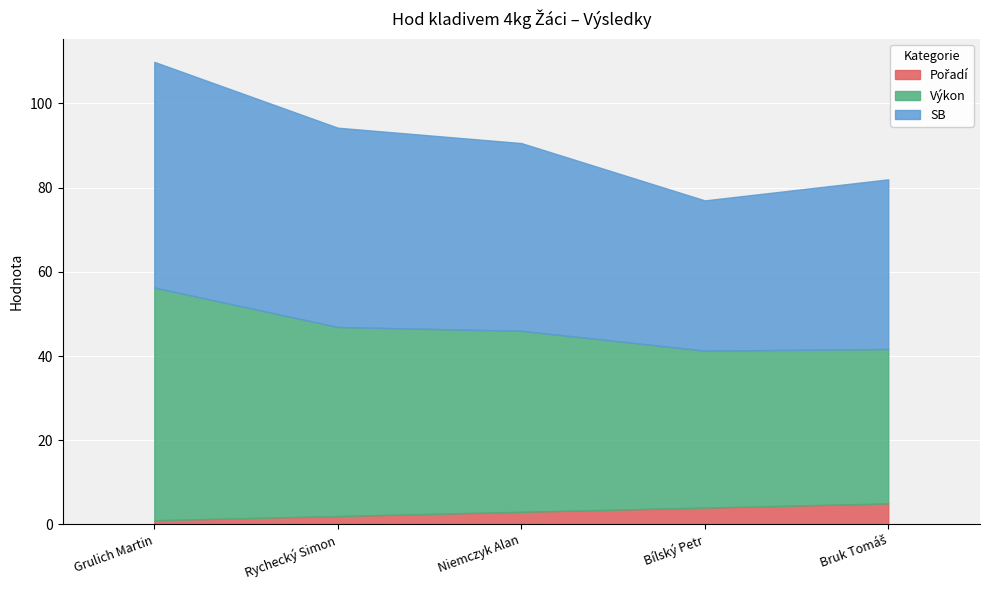

What is the value of the Pořadí point at the 5th from the left?

5.0